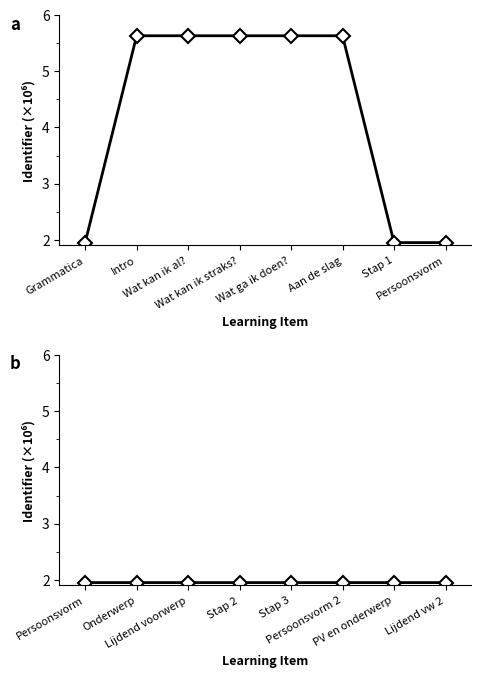

The chart shows a value of 2.0 at Lijdend vw 2. True or false?

True